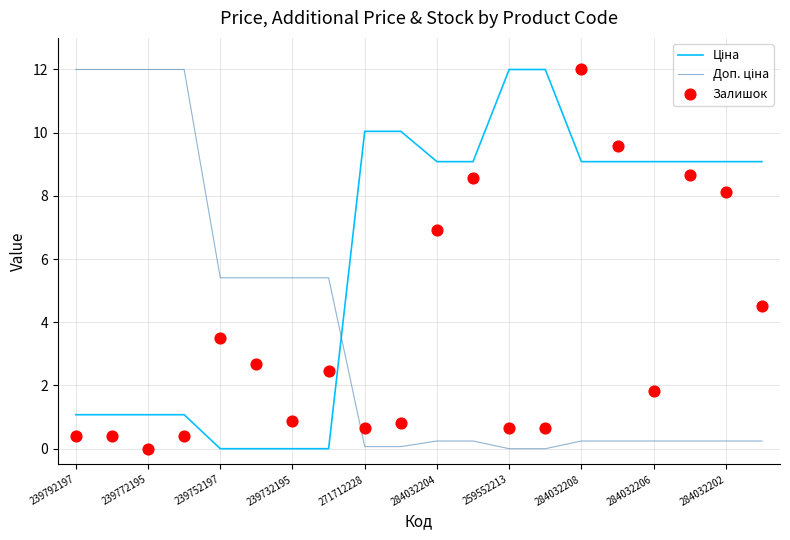

What are all the series names shown in the legend?

Ціна, Доп. ціна, Залишок